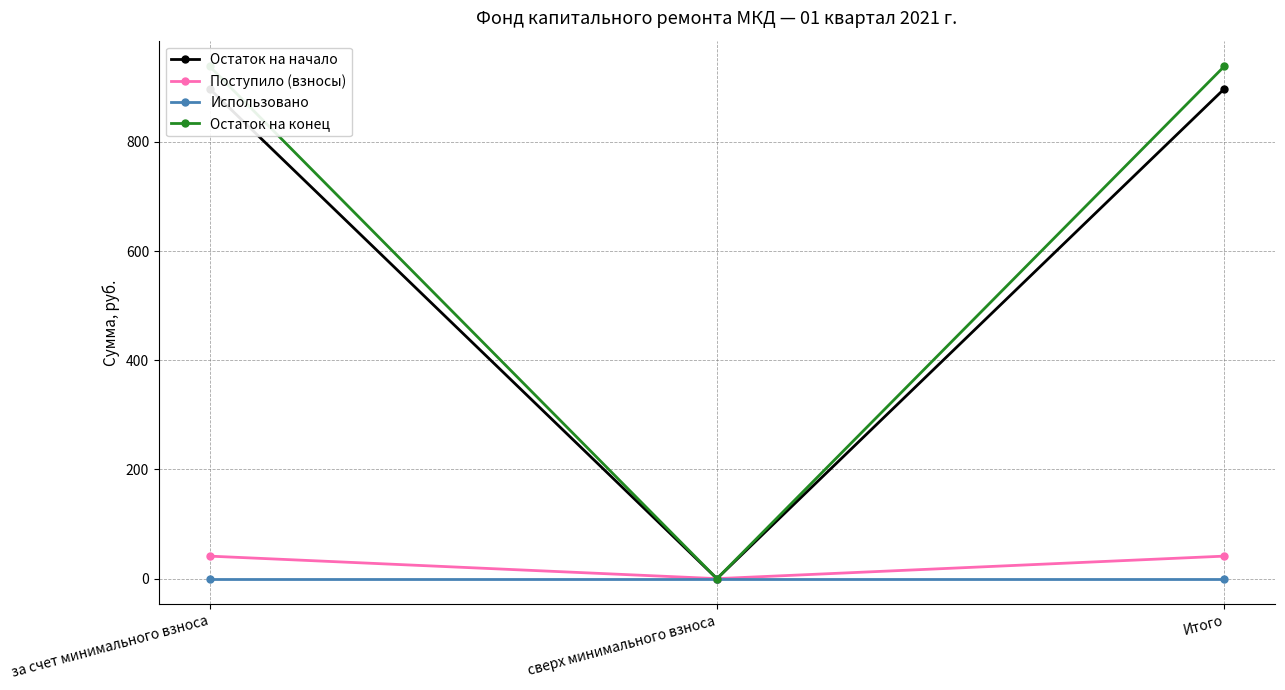

Is the value of Поступило (взносы) at сверх минимального взноса greater than the value of Остаток на конец at сверх минимального взноса?

No